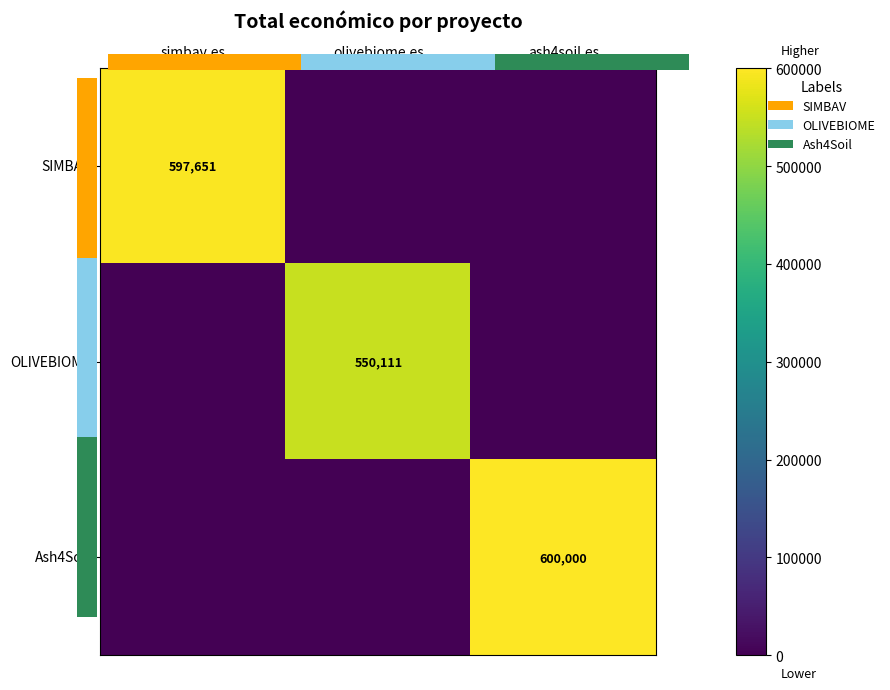

How many positive values does the SIMBAV series have?

1